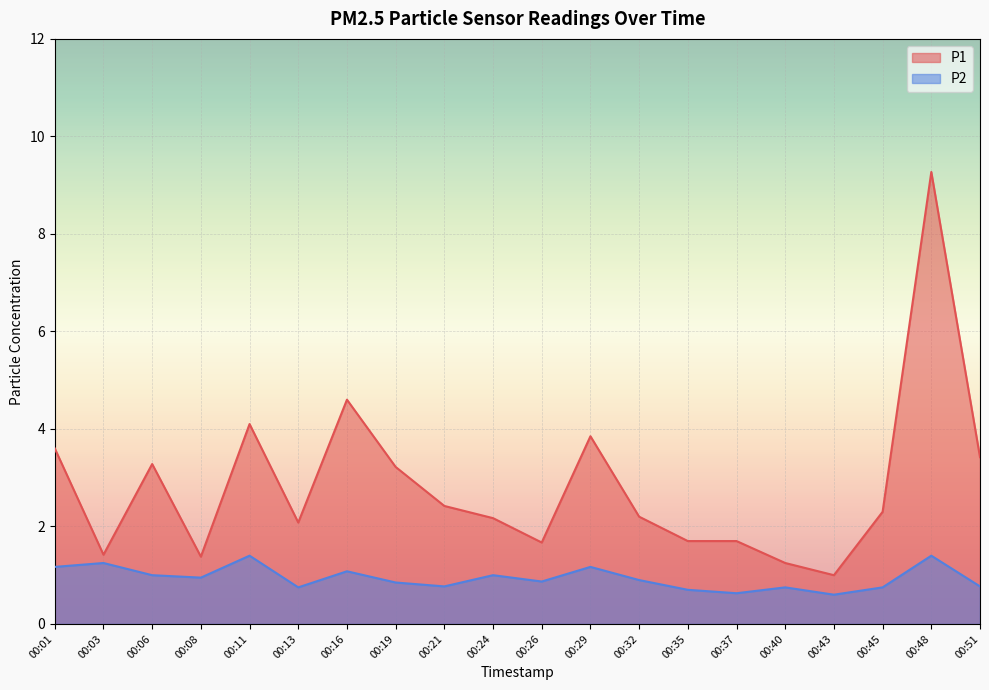

How many series are shown in this chart?

2